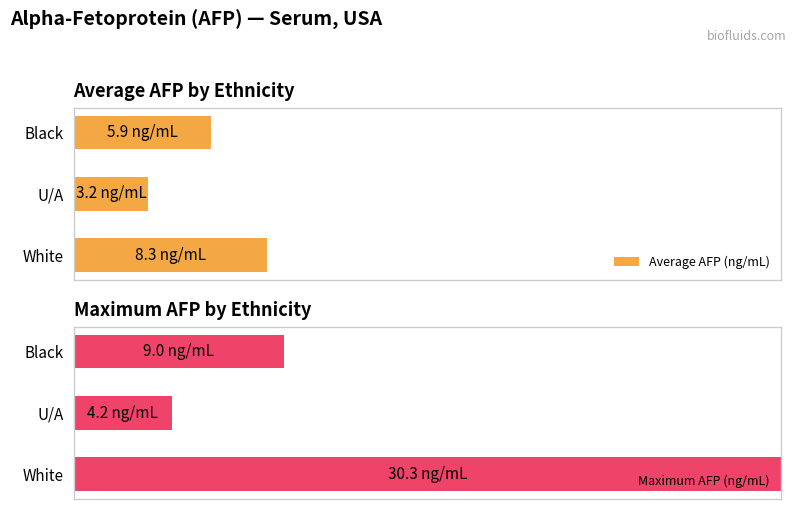

What is the average value of the Maximum AFP (ng/mL) series?

47.9